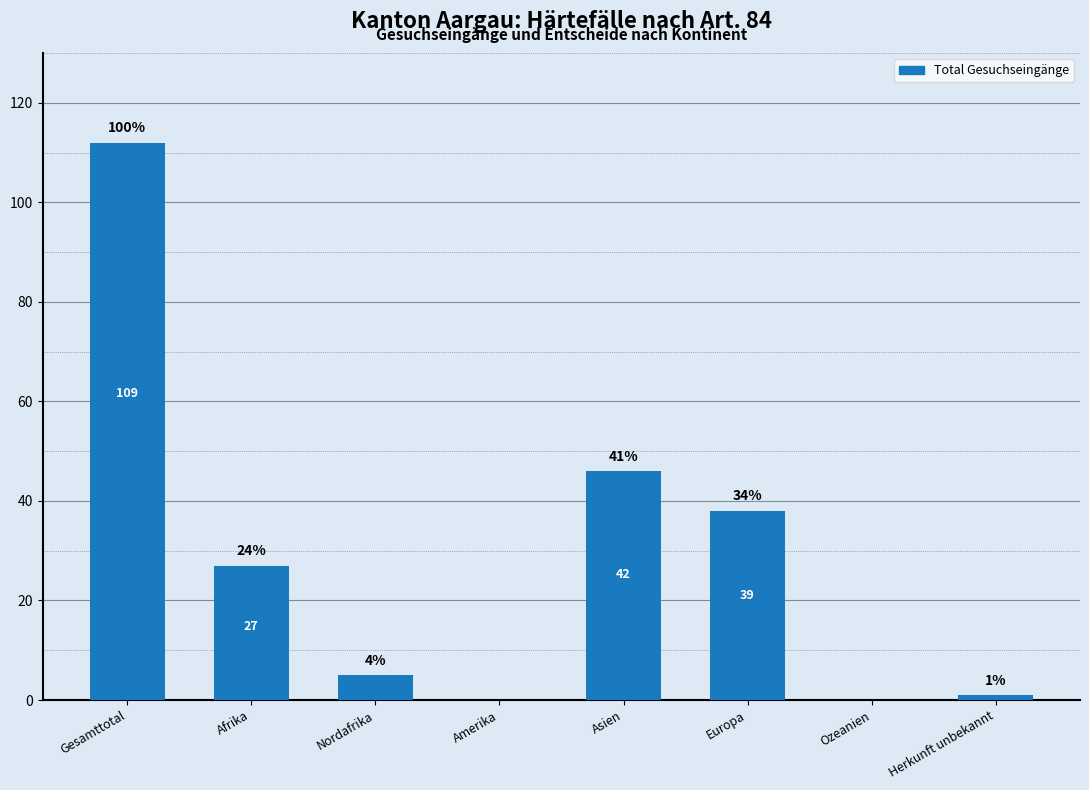

What is the difference between the maximum and minimum values?

112